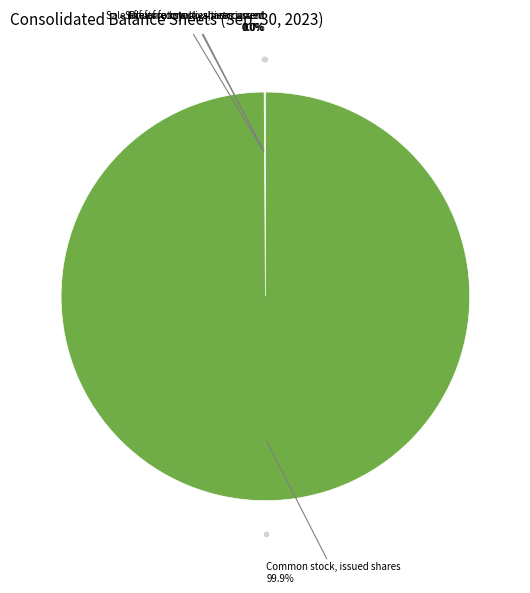

Is there a majority slice in this chart?

Yes